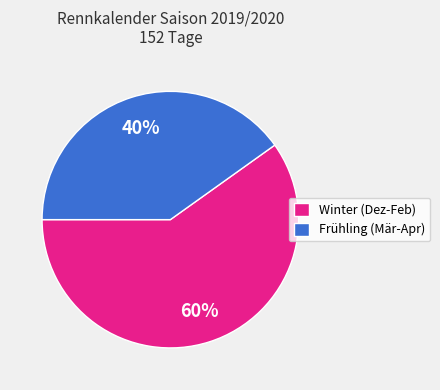

To the nearest percent, what portion does Winter (Dez-Feb) represent?

60%